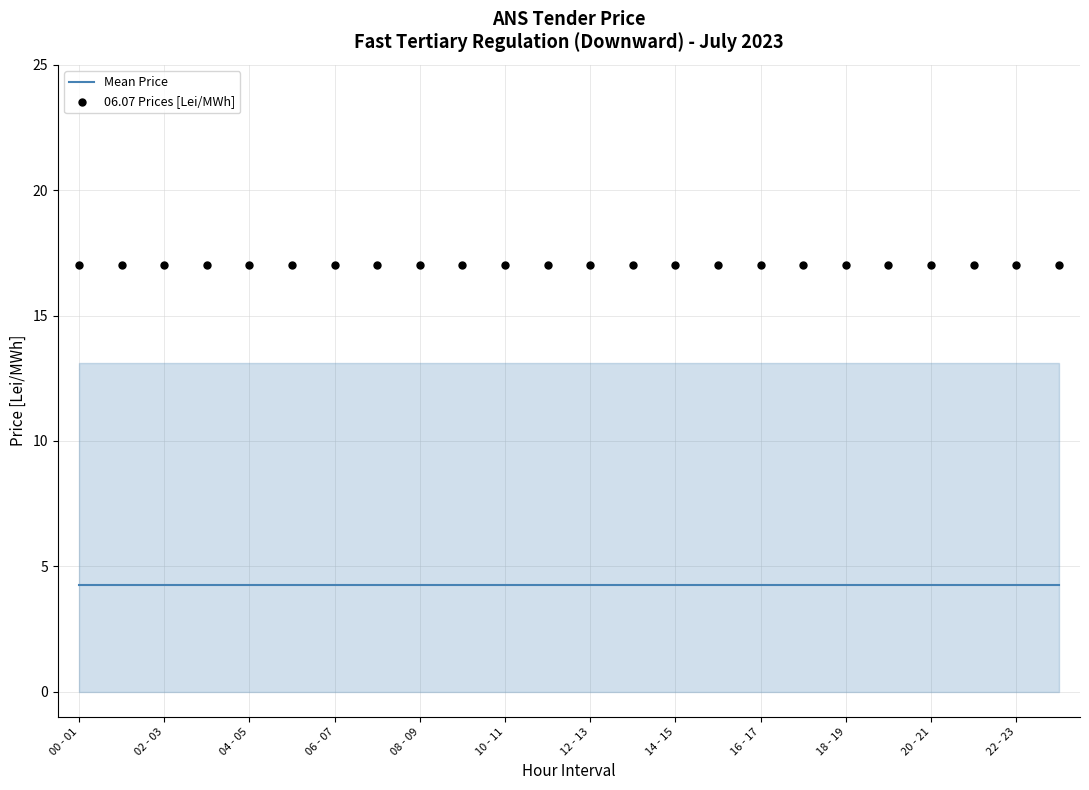

What are all the series names shown in the legend?

Mean Price, 06.07 Prices [Lei/MWh]